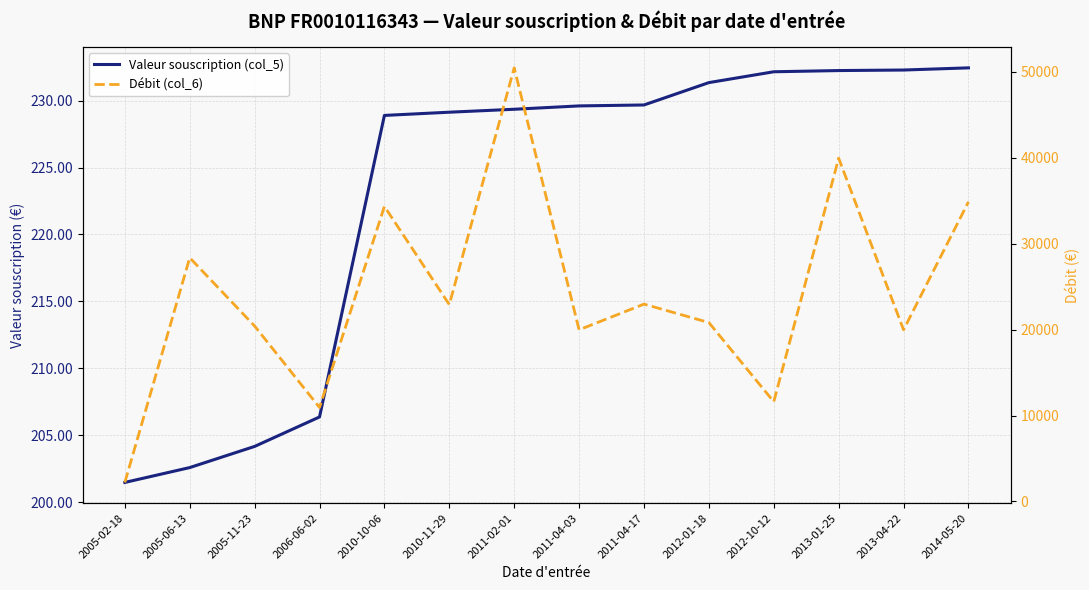

Which label corresponds to the smallest value in the chart?

2005-02-18